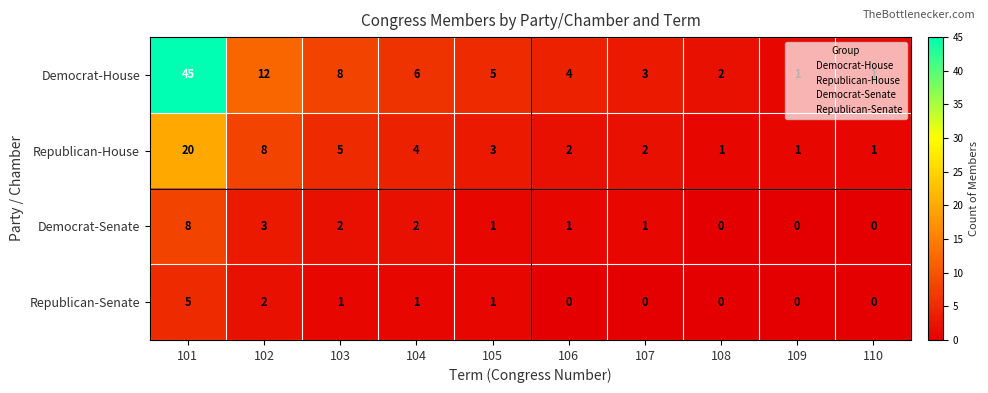

Count the number of categories in the chart.

10